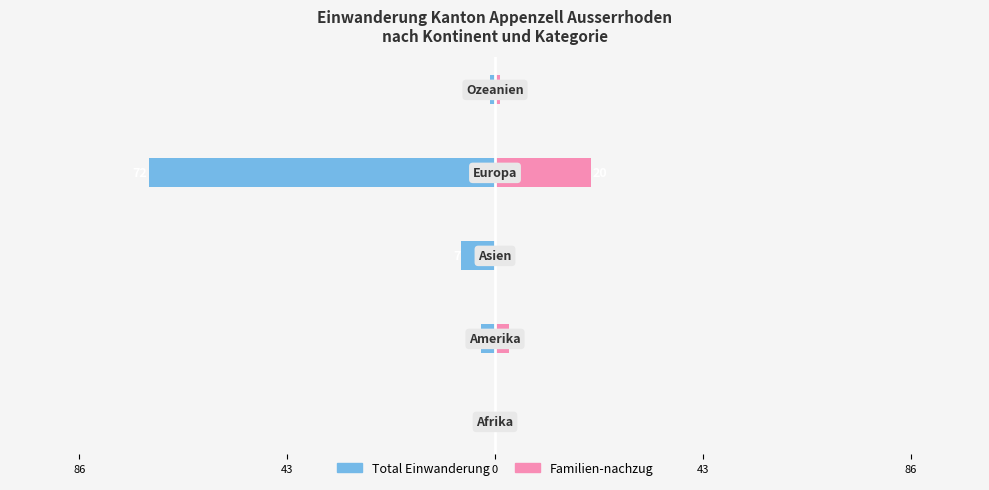

Reading left to right, transcribe all the data shown in this chart.

Total Einwanderung: 86=0	43=-3	0=-7	43=-72	86=-1
Familien-nachzug: 86=0	43=3	0=0	43=20	86=1